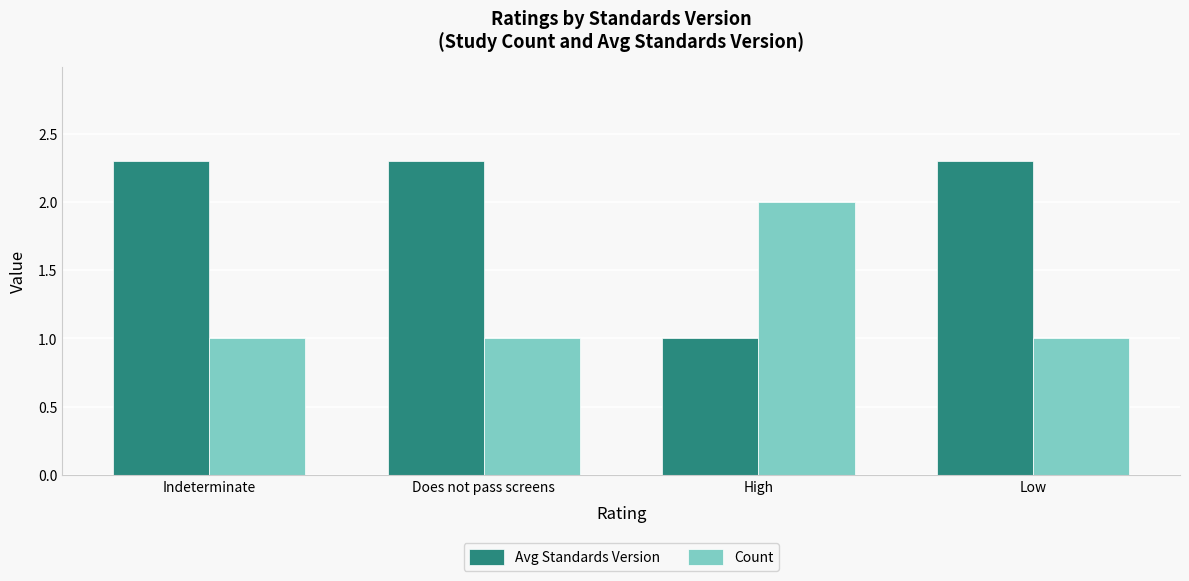

What is the label of the 2nd bar from the right?

High